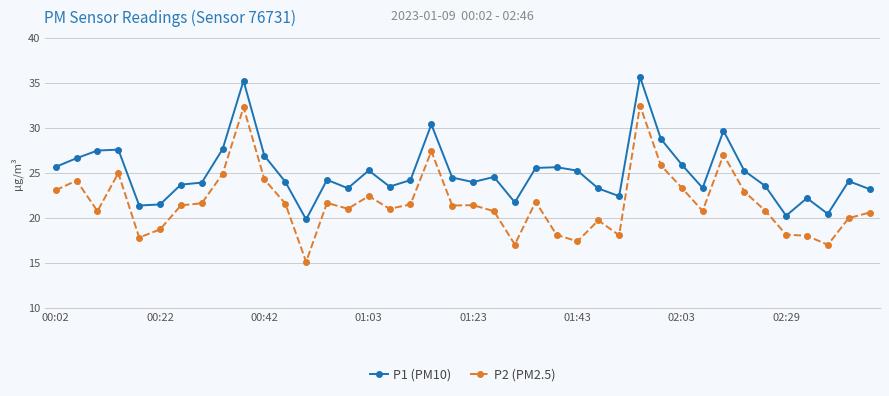

Which series has the widest spread of values?

P2 (PM2.5)